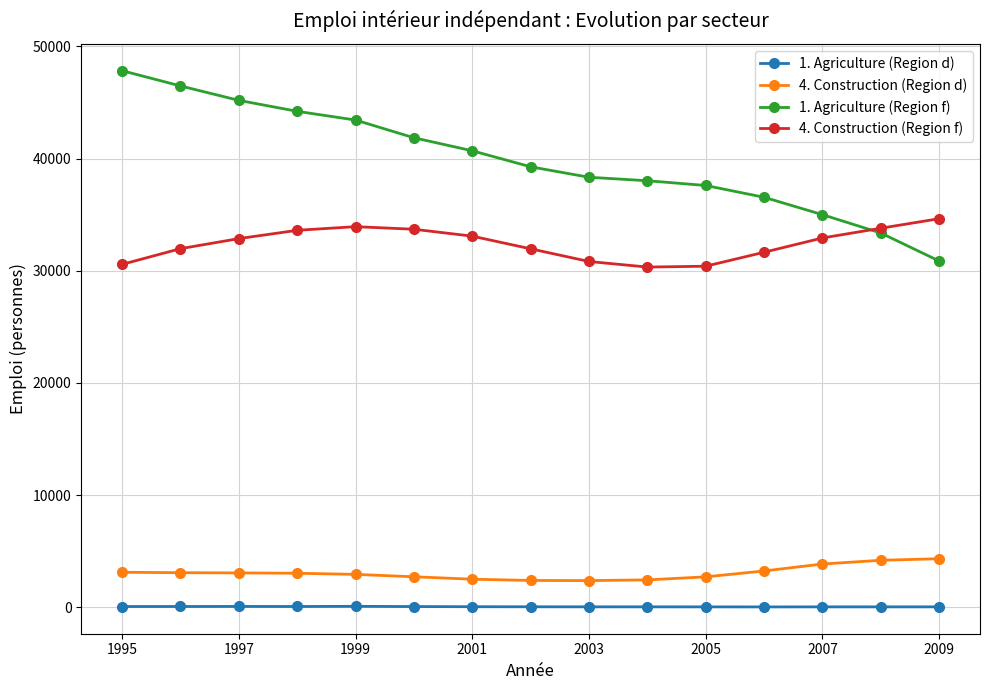

Which series has the largest total across all categories?

1. Agriculture (Region f)